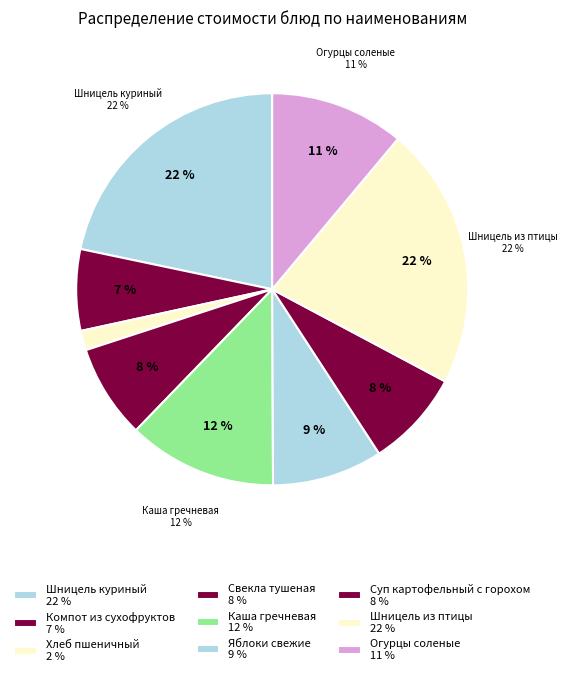

How many segments does this pie chart have?

9